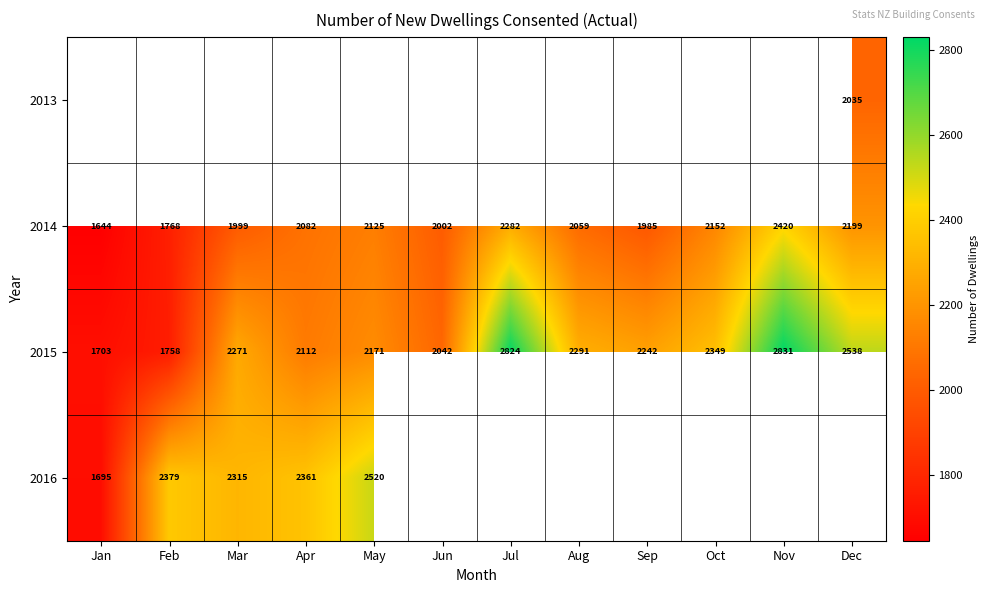

At which label does 2015 reach its peak?

Nov